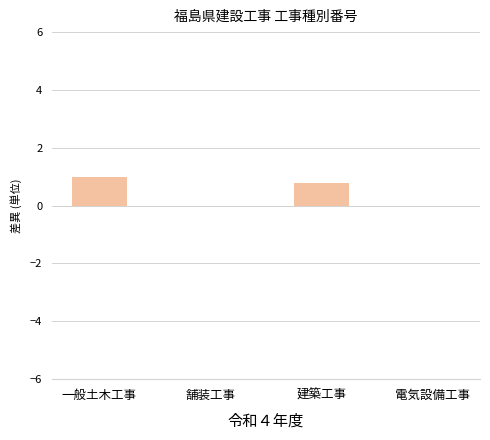

Is it true that the value at 建築工事 is 0.8?

True